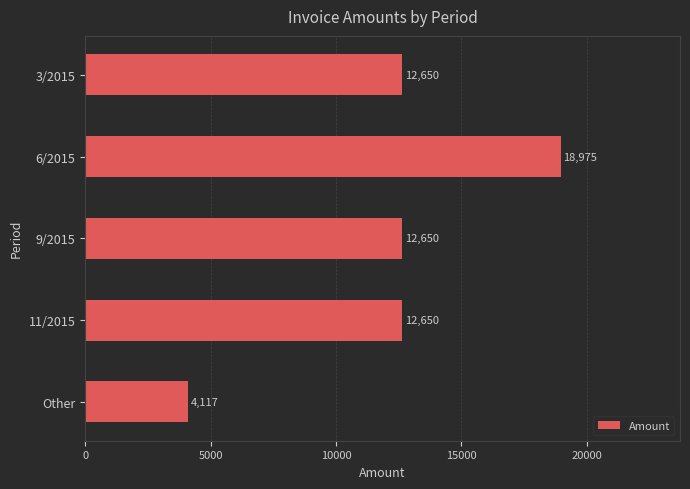

What is the difference between the maximum and second lowest values?

6325